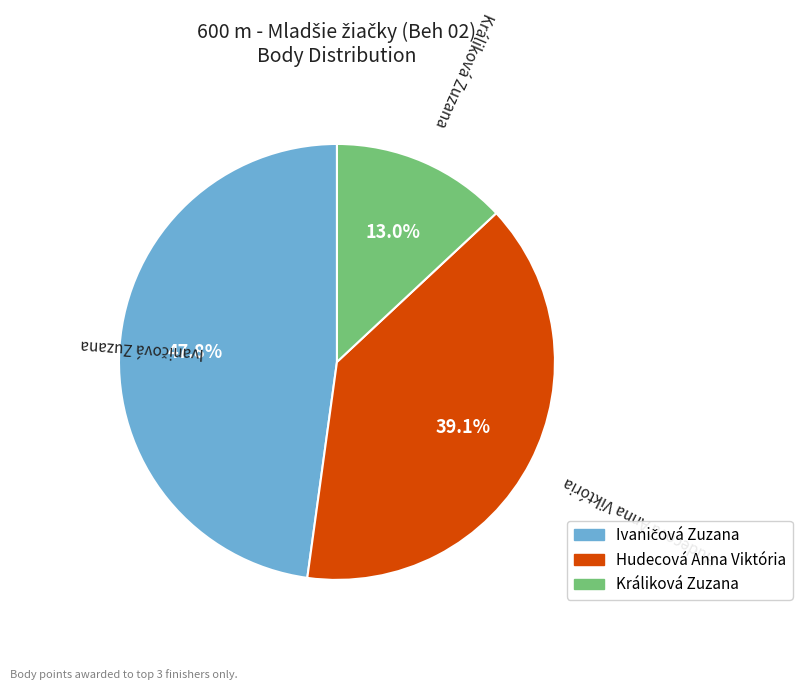

Count the number of slices in the pie.

3